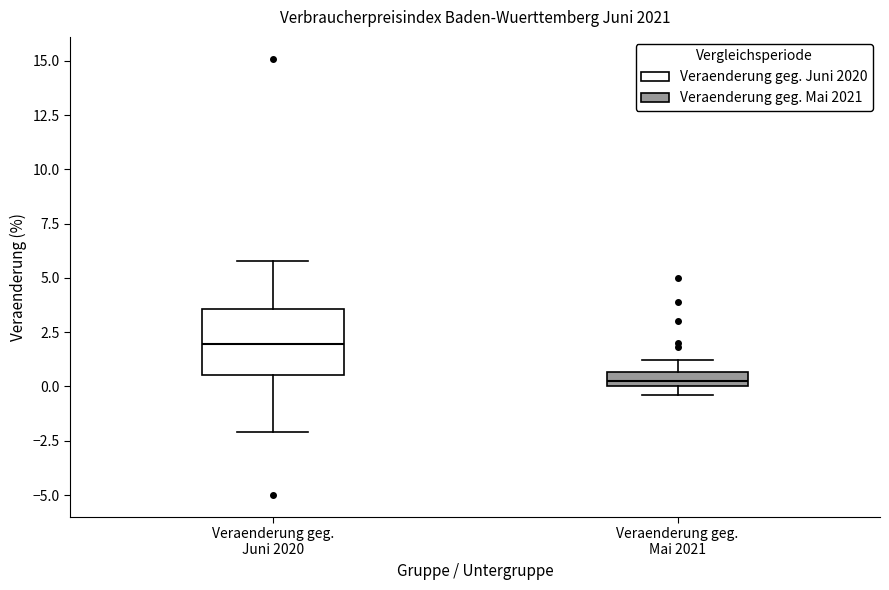

Where does the upper whisker of the box for Veraenderung geg. Mai 2021 end on the y-axis? The values are not printed on the chart, so give them approximately, as read against the axis.

1.0